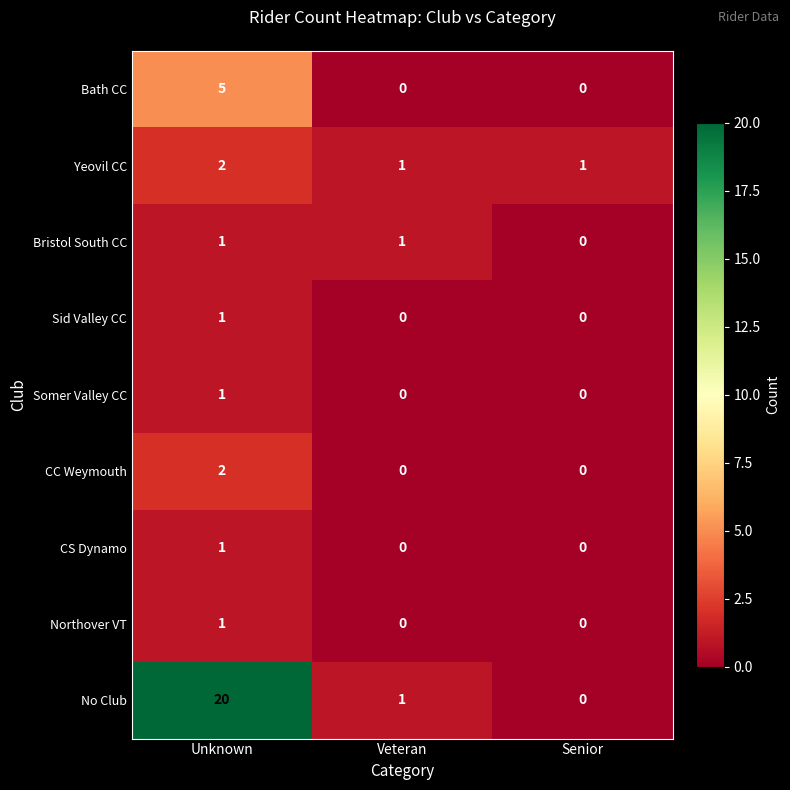

The value of No Club at Senior is 0. True or false?

True